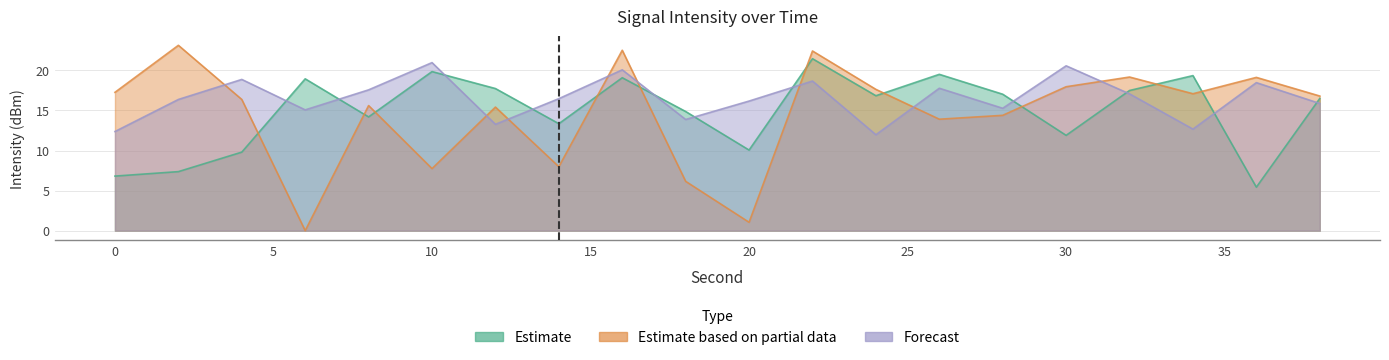

At which category is the sum across all series the highest?

22